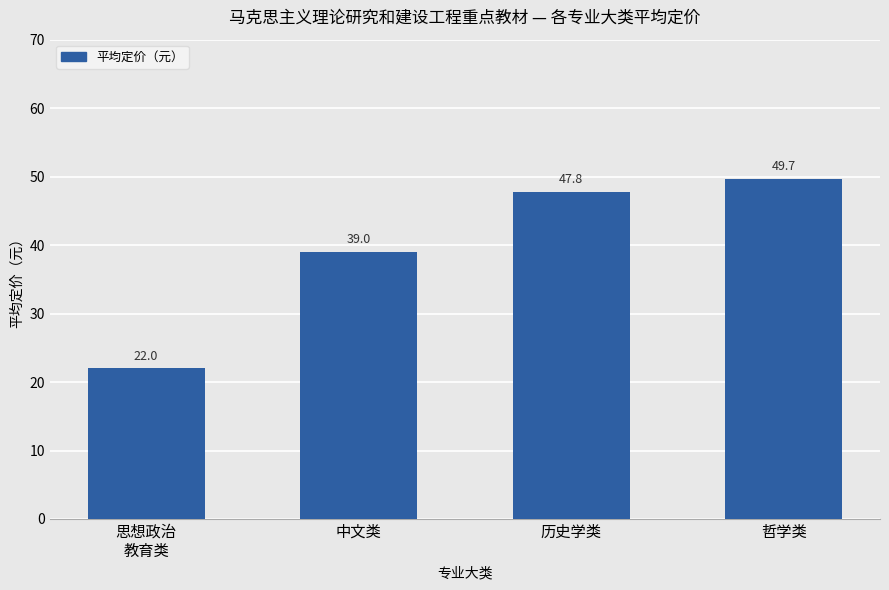

Reading left to right, what are all the values shown in this chart?

思想政治
教育类=22.0	中文类=39.0	历史学类=47.8	哲学类=49.7